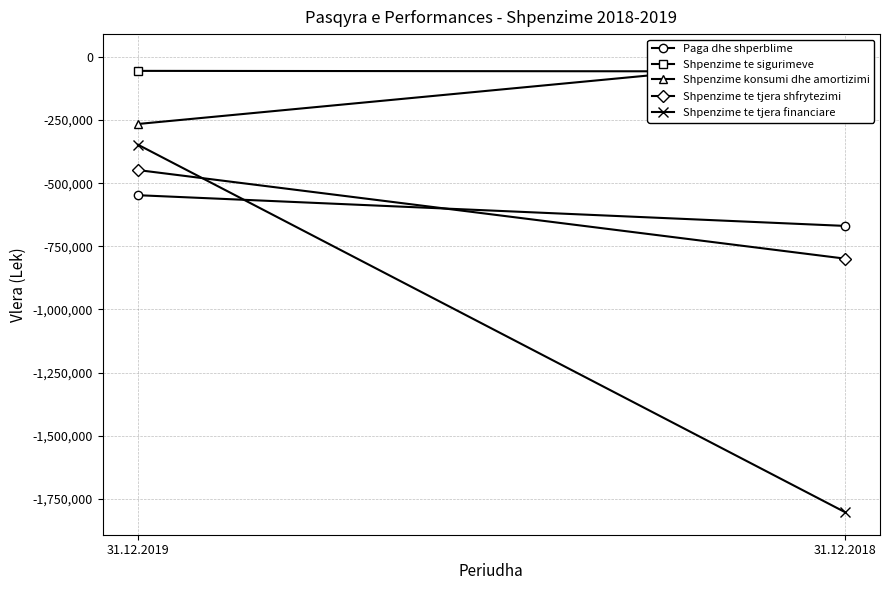

True or false: Paga dhe shperblime has a value of -1168216 at 31.12.2018.

False